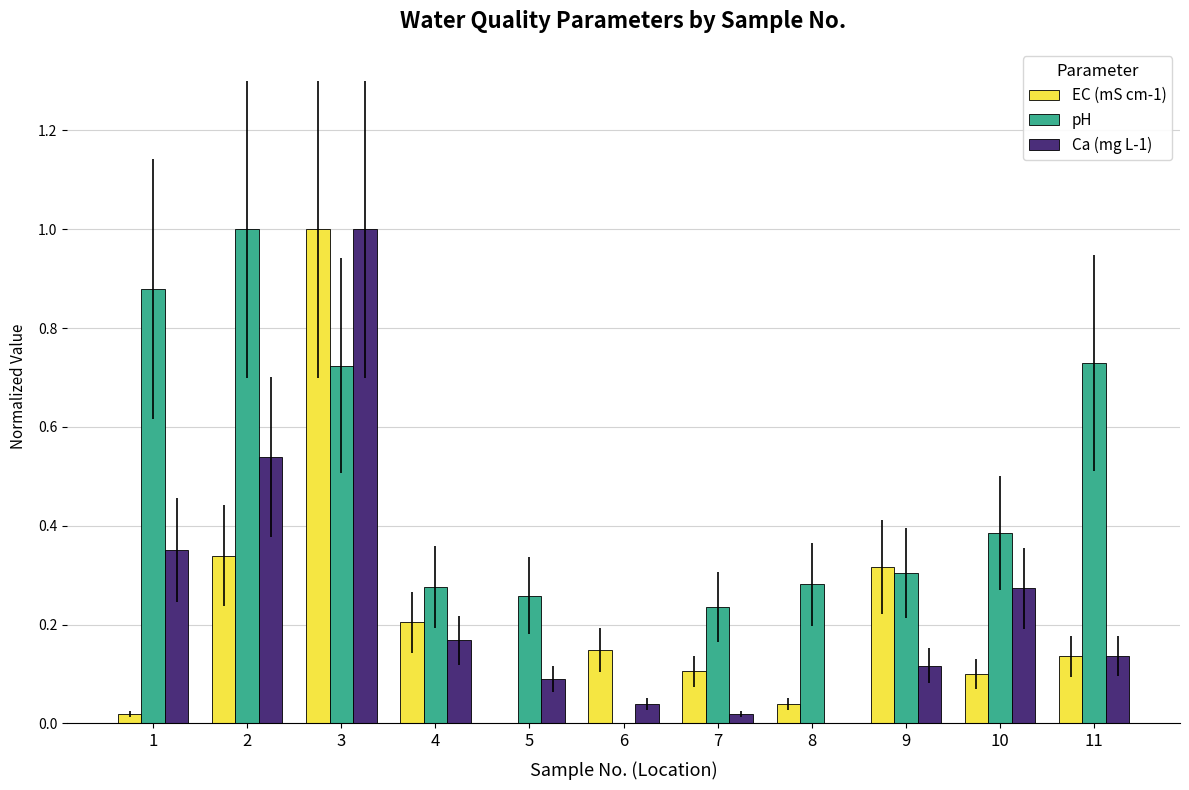

What is the spread (max minus min) of values at 11?

0.6